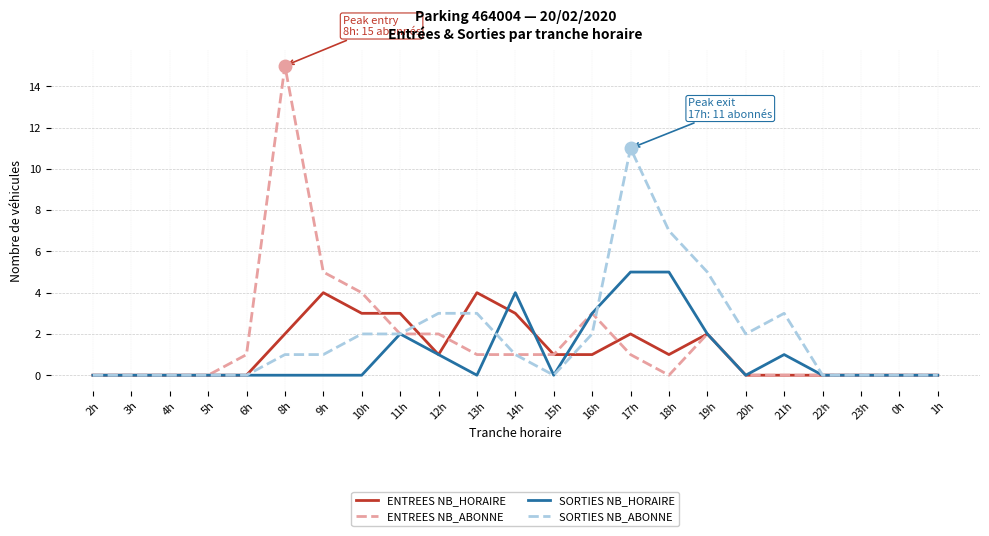

What is the difference between the maximum and minimum values in the ENTREES NB_ABONNE series?

15